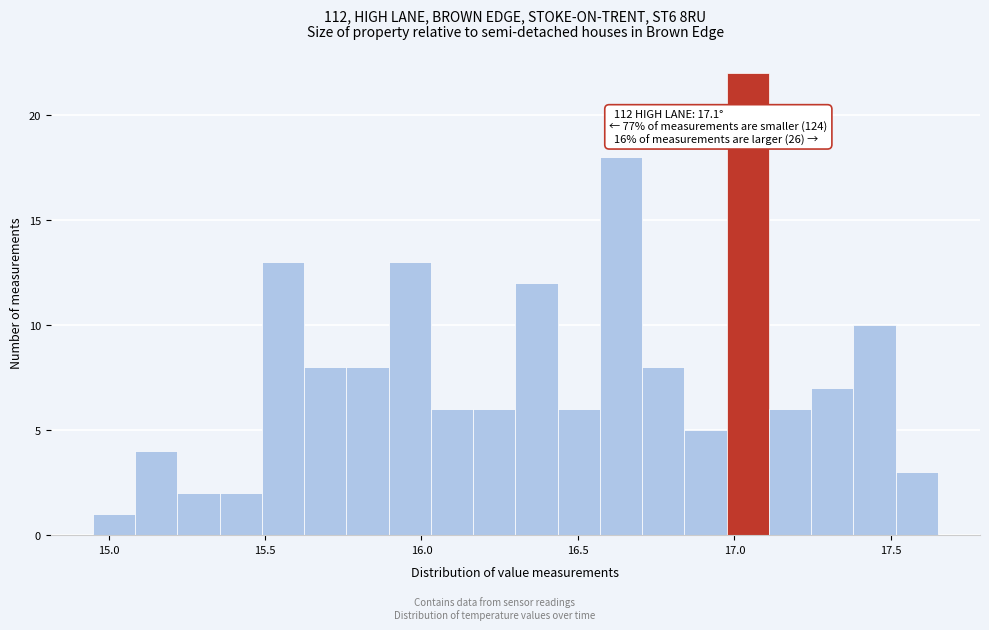

Read against the x-axis, roughly where is the centre of the tallest bar?

17.05